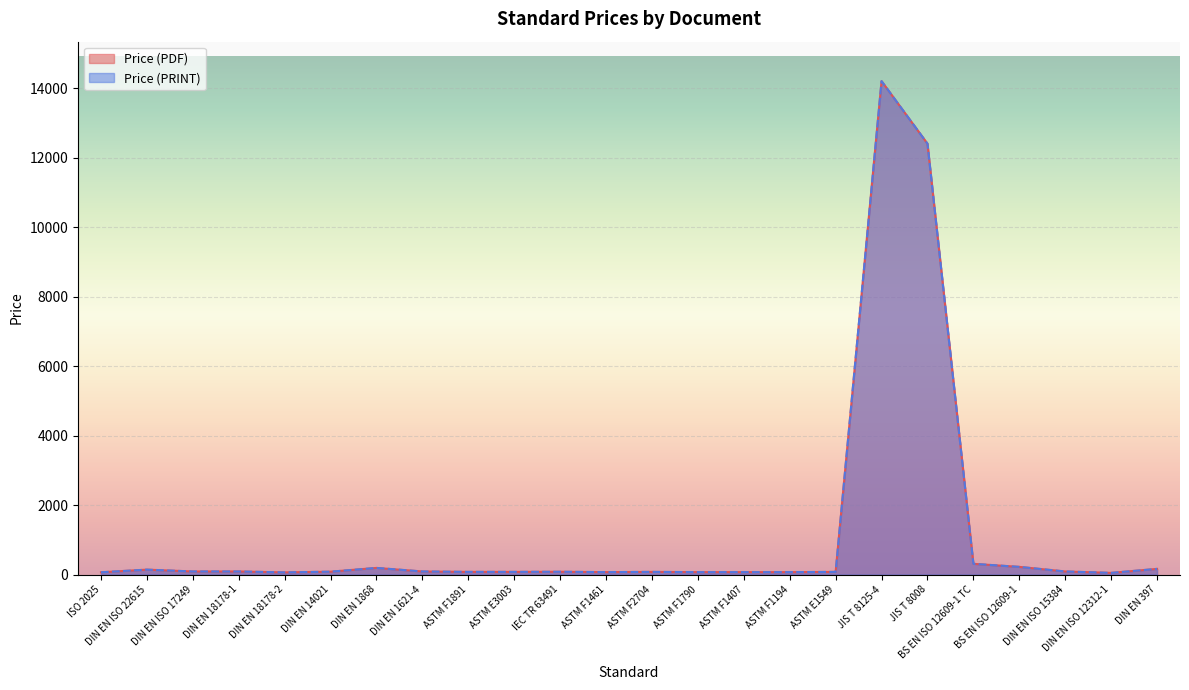

What is the difference between the Price (PDF) values at DIN EN 14021 and JIS T 8125-4?

14117.9